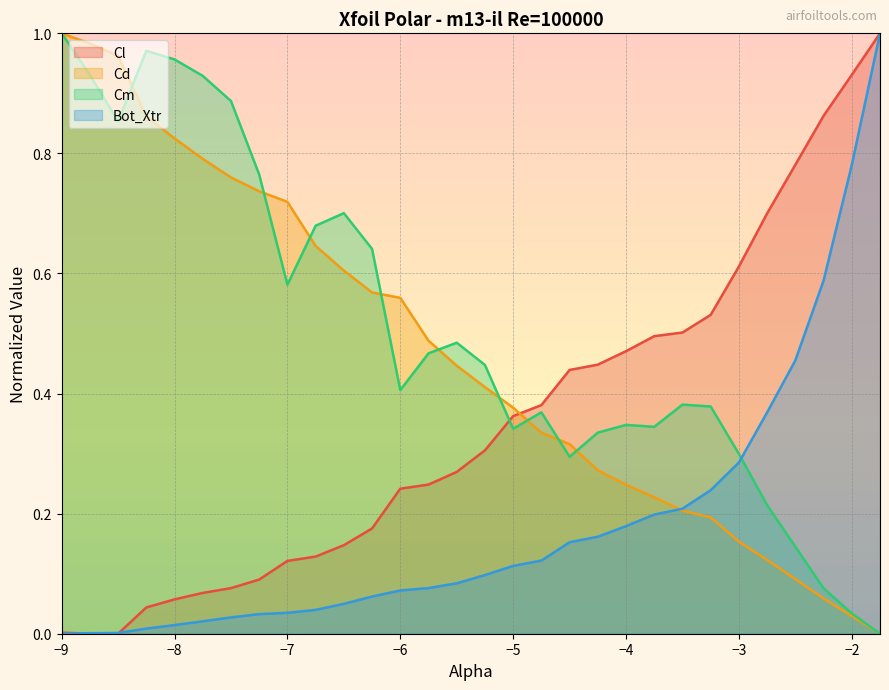

How many lines are shown in the chart?

4